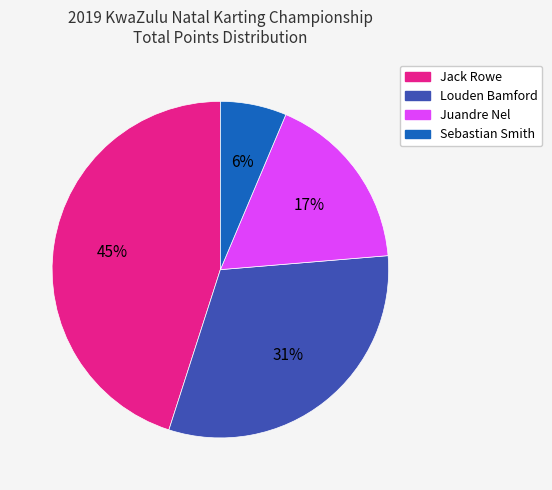

To the nearest percent, what portion does Jack Rowe represent?

45%